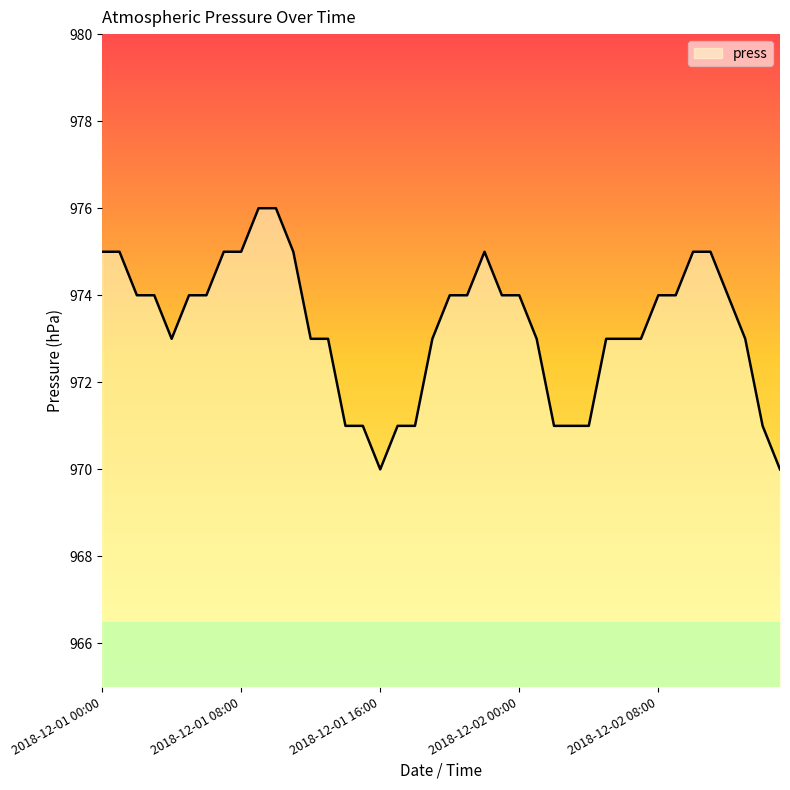

What is the difference between the maximum and minimum values?

6